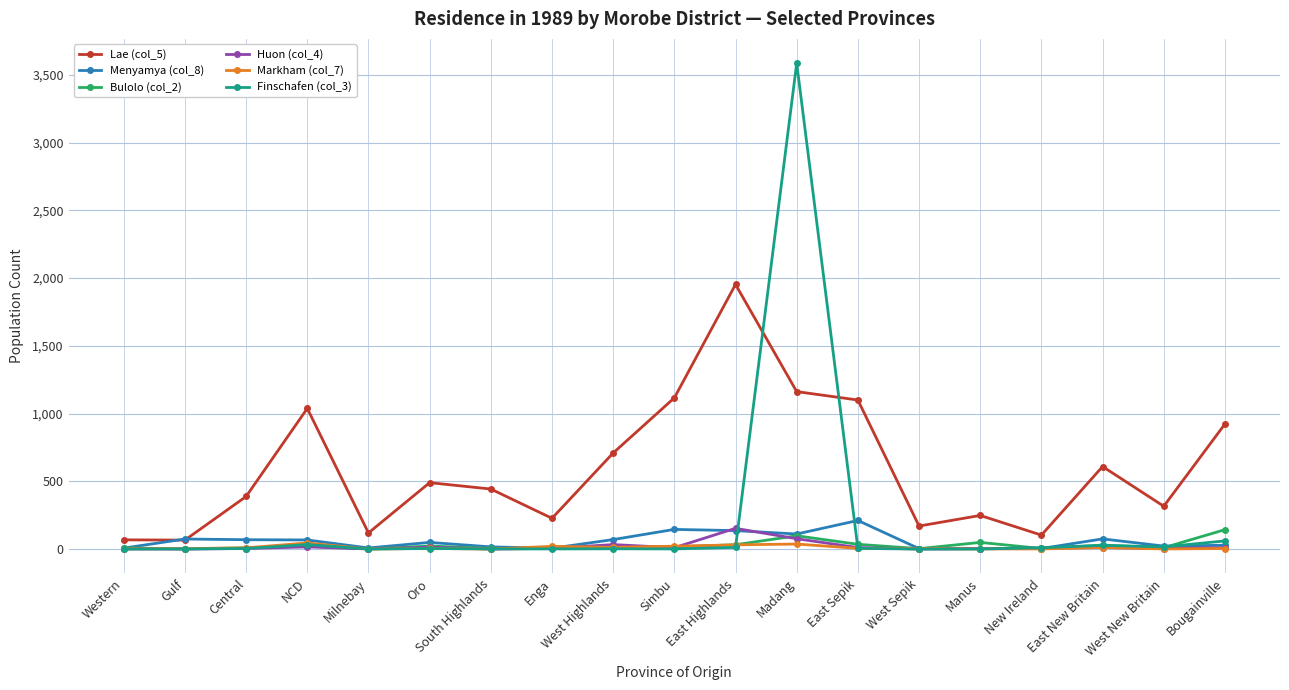

How many data points in Menyamya (col_8) are less than 49?

9